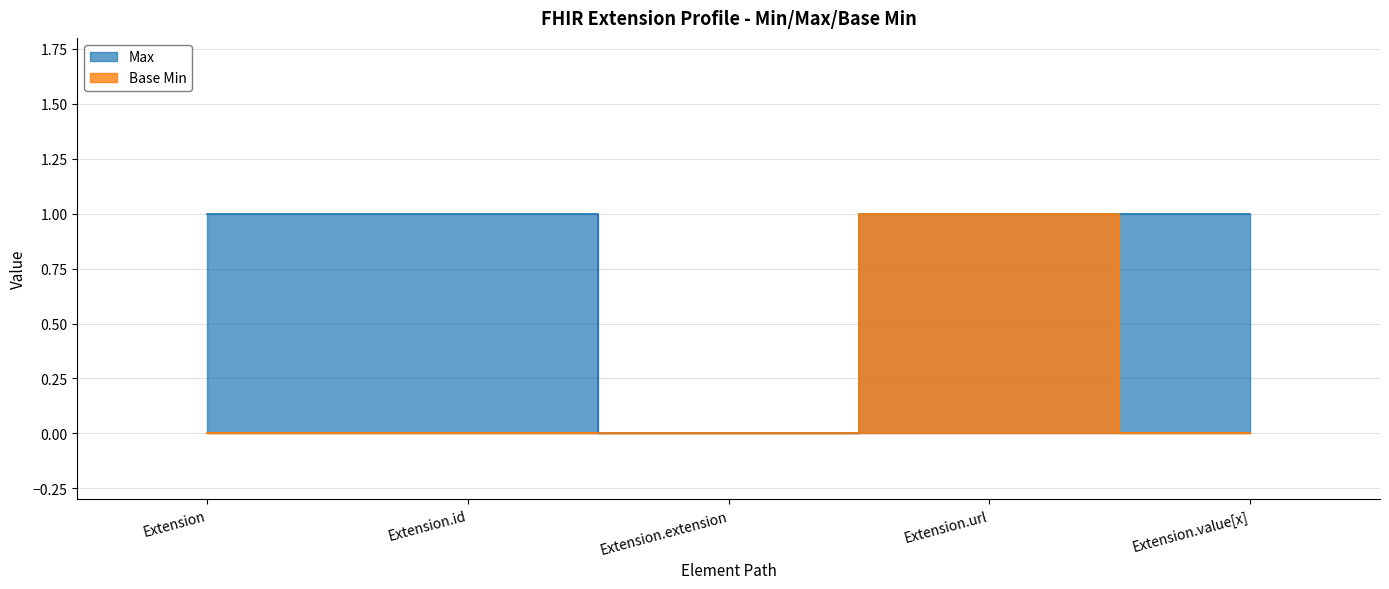

At which category does Base Min reach its first local peak?

Extension.url